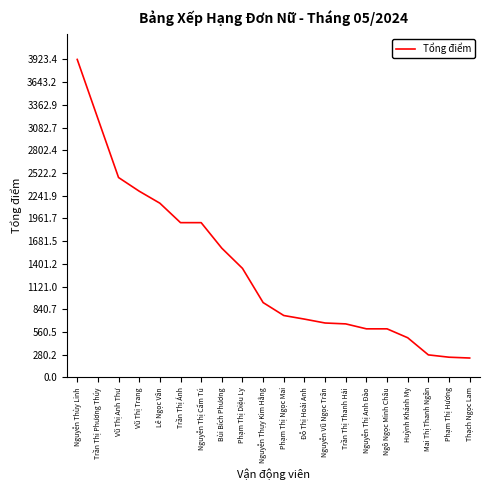

True or false: there are more than 2 points higher than both neighbors.

False